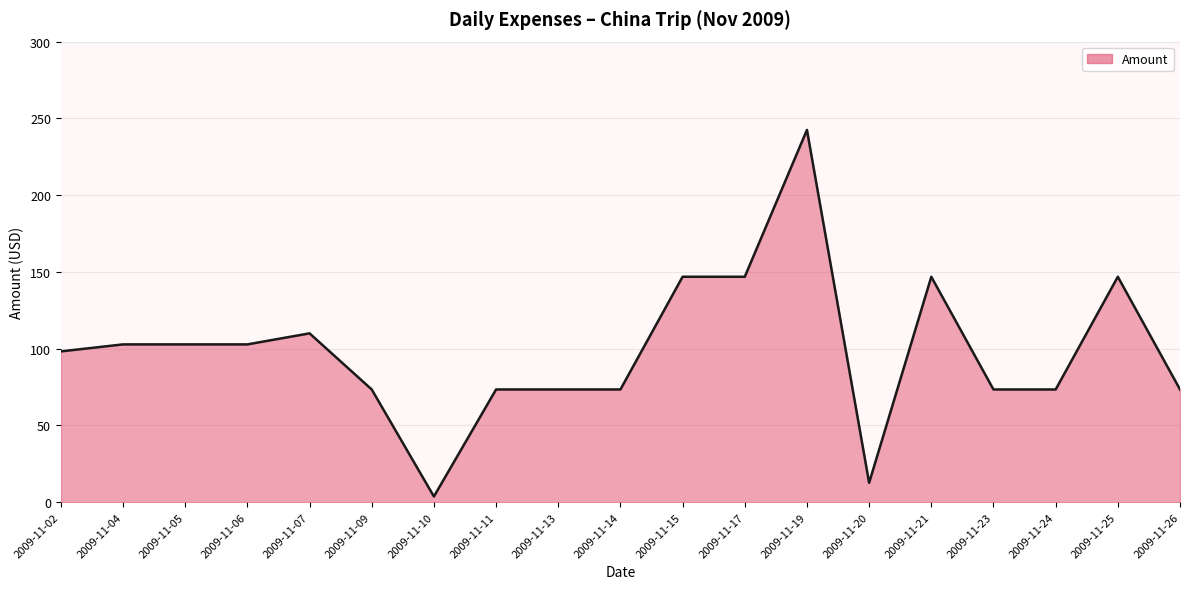

What is the change in value from 2009-11-02 to 2009-11-20?

-85.6